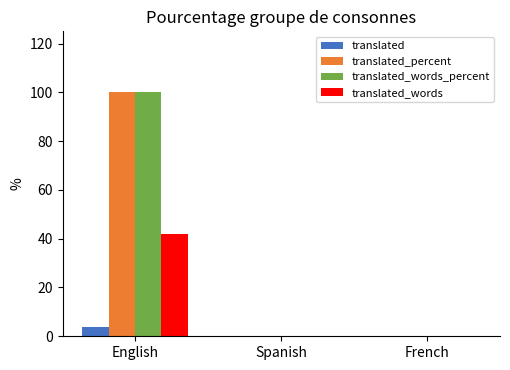

How many distinct data groups are displayed?

4